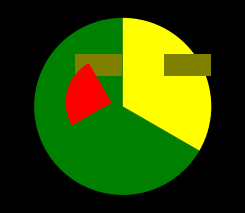

Between ETF and Aktien, which is larger?

Aktien